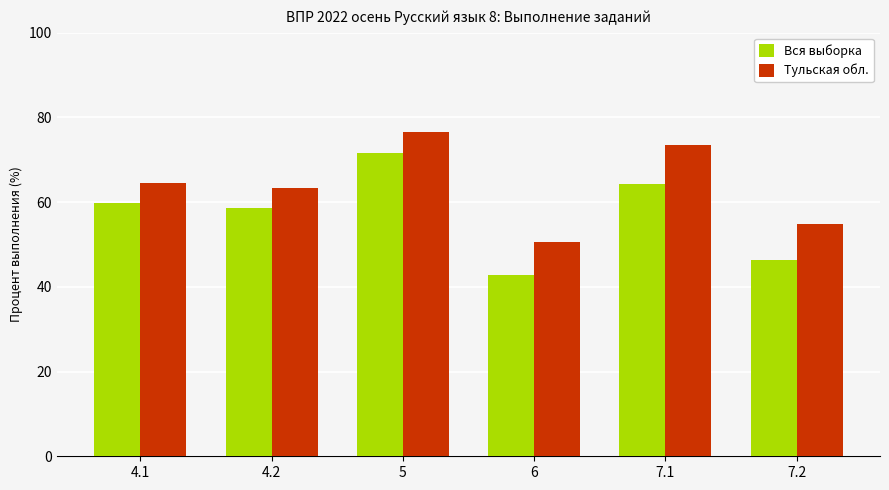

List the series in order of their peak value, highest first.

Тульская обл., Вся выборка